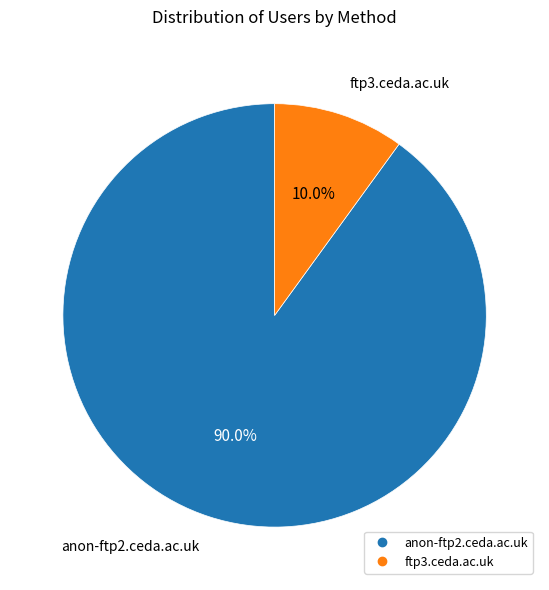

Does ftp3.ceda.ac.uk represent more than half of the total?

No